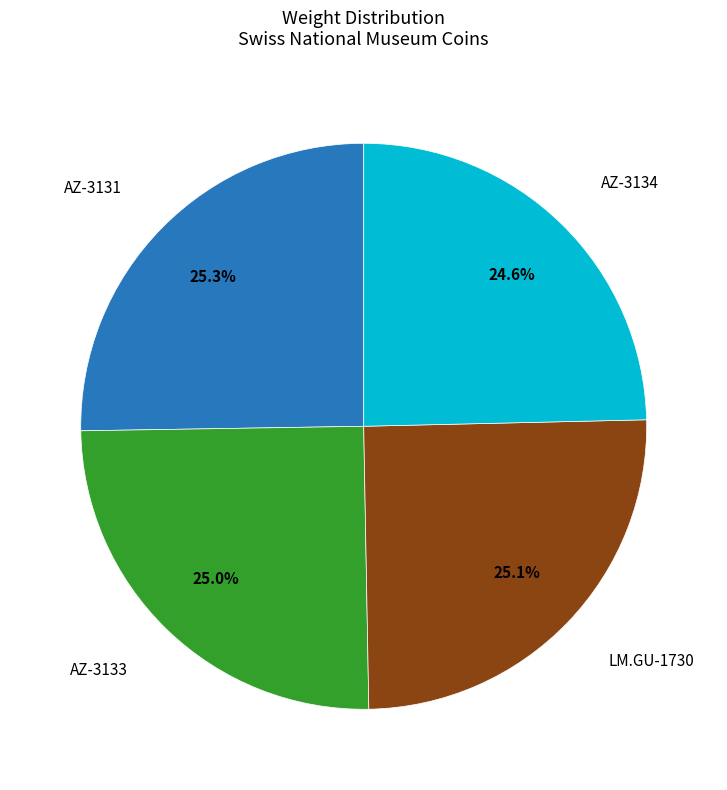

To the nearest percent, what portion does AZ-3131 represent?

25%